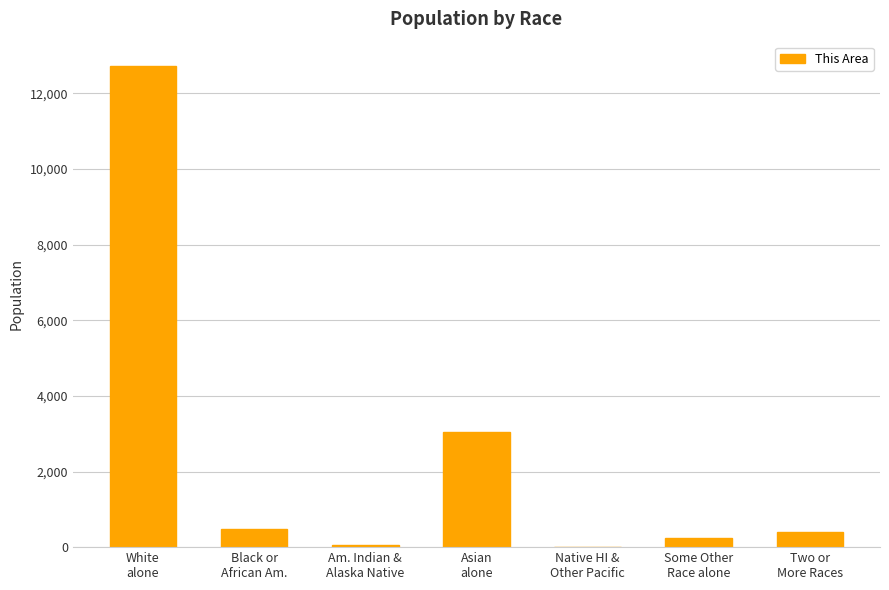

How many distinct data groups are displayed?

1